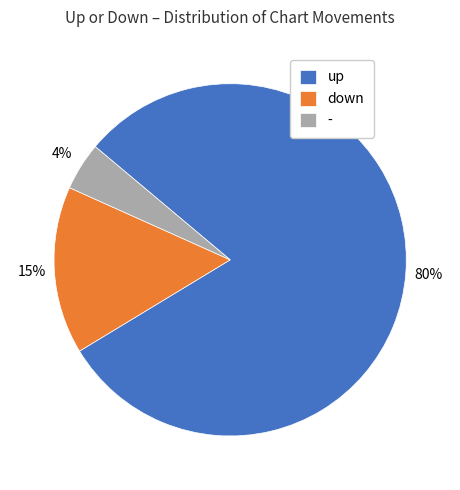

Between down and -, which is larger?

down